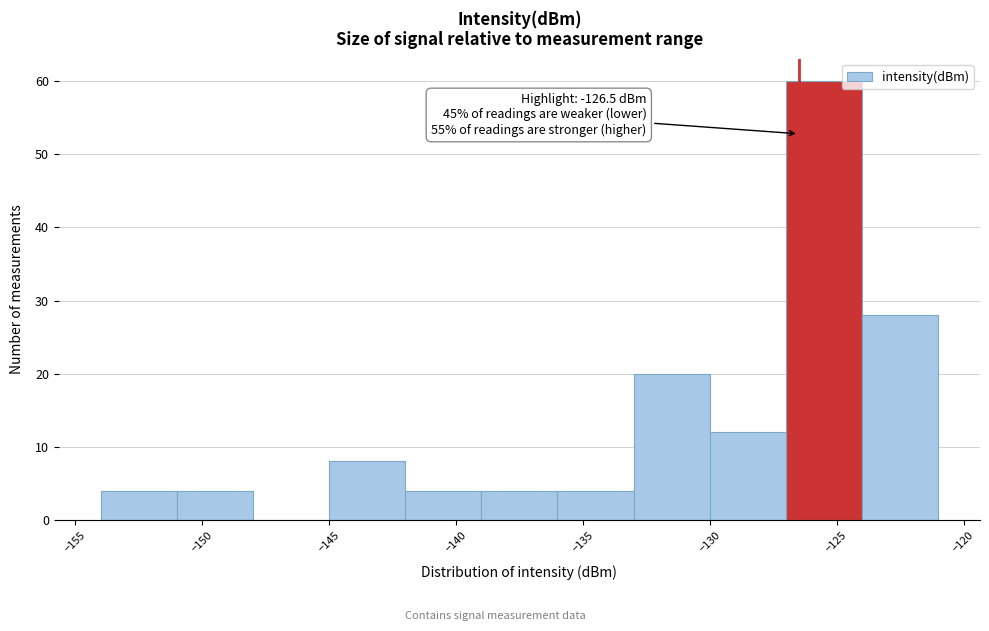

Over which range of the x-axis is the bar tallest?

-127 to -124